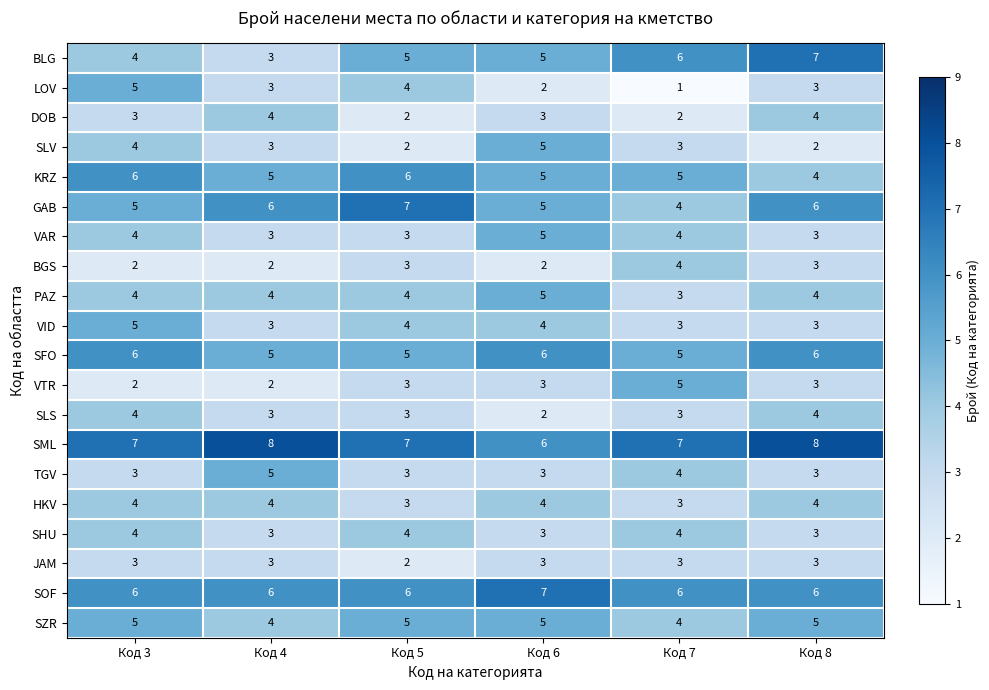

Is it true that LOV equals 3 at Код 4?

True